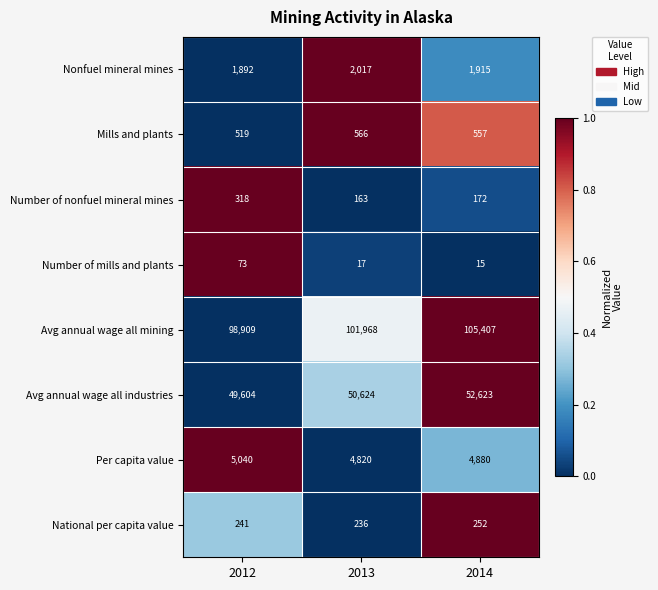

At which category is the sum across all series the highest?

2014